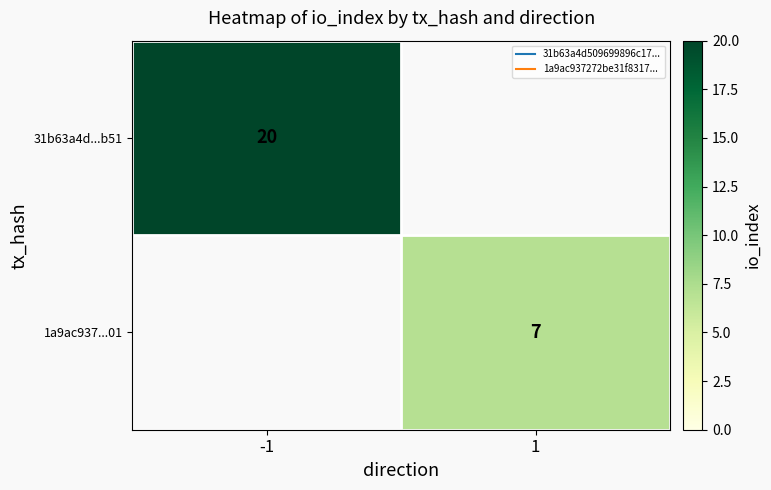

What is the approximate value of 31b63a4d...b51 at -1?

20.0